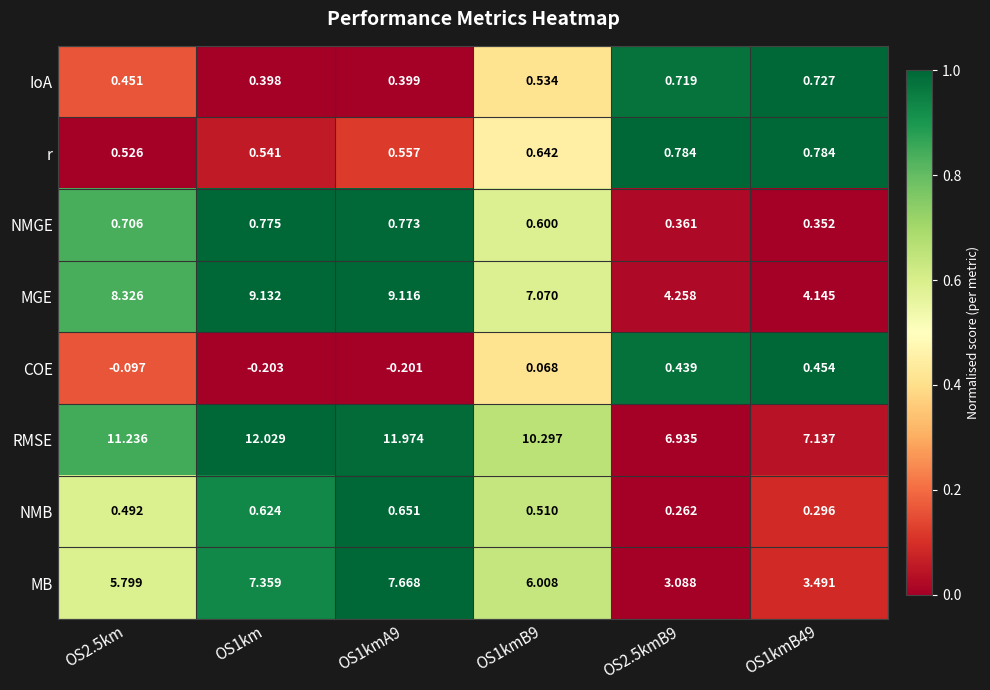

What is the total value across all series at OS1kmB9?

25.7